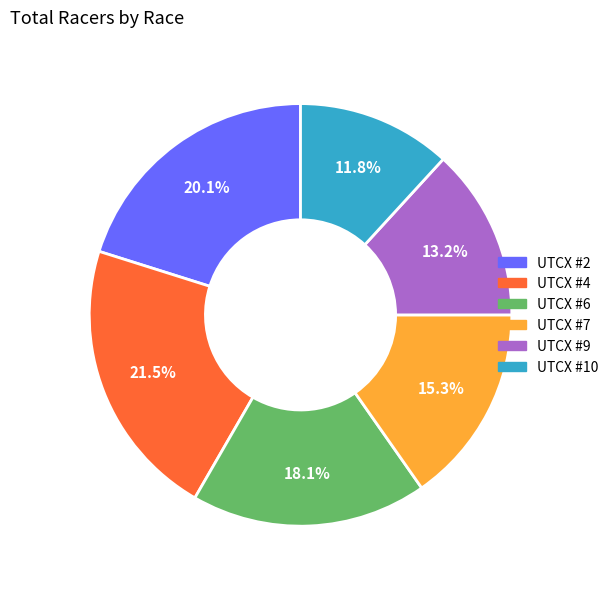

What portion of the pie excludes UTCX #7?

84.7%